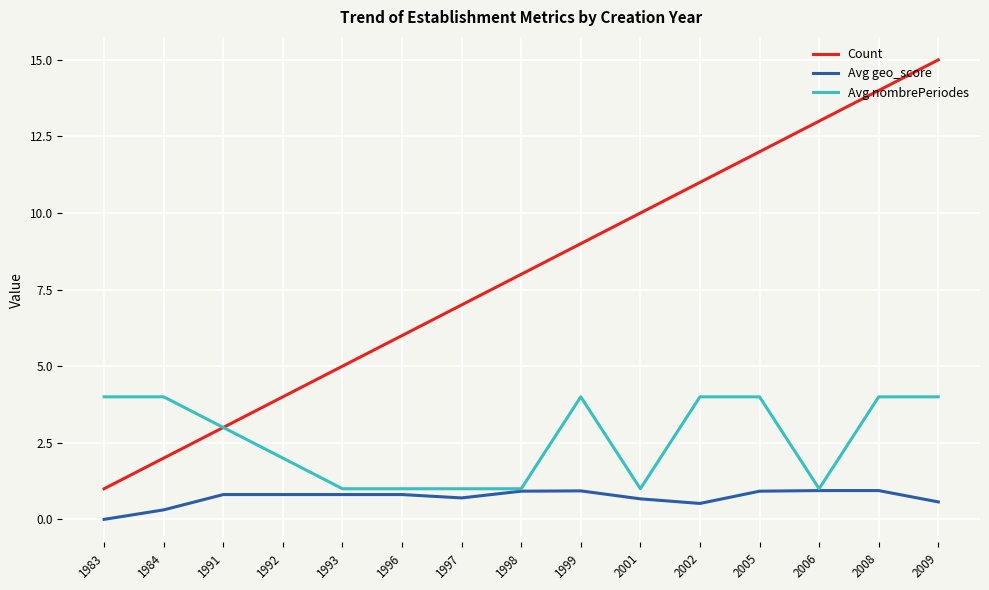

Which series has the largest total across all categories?

Count